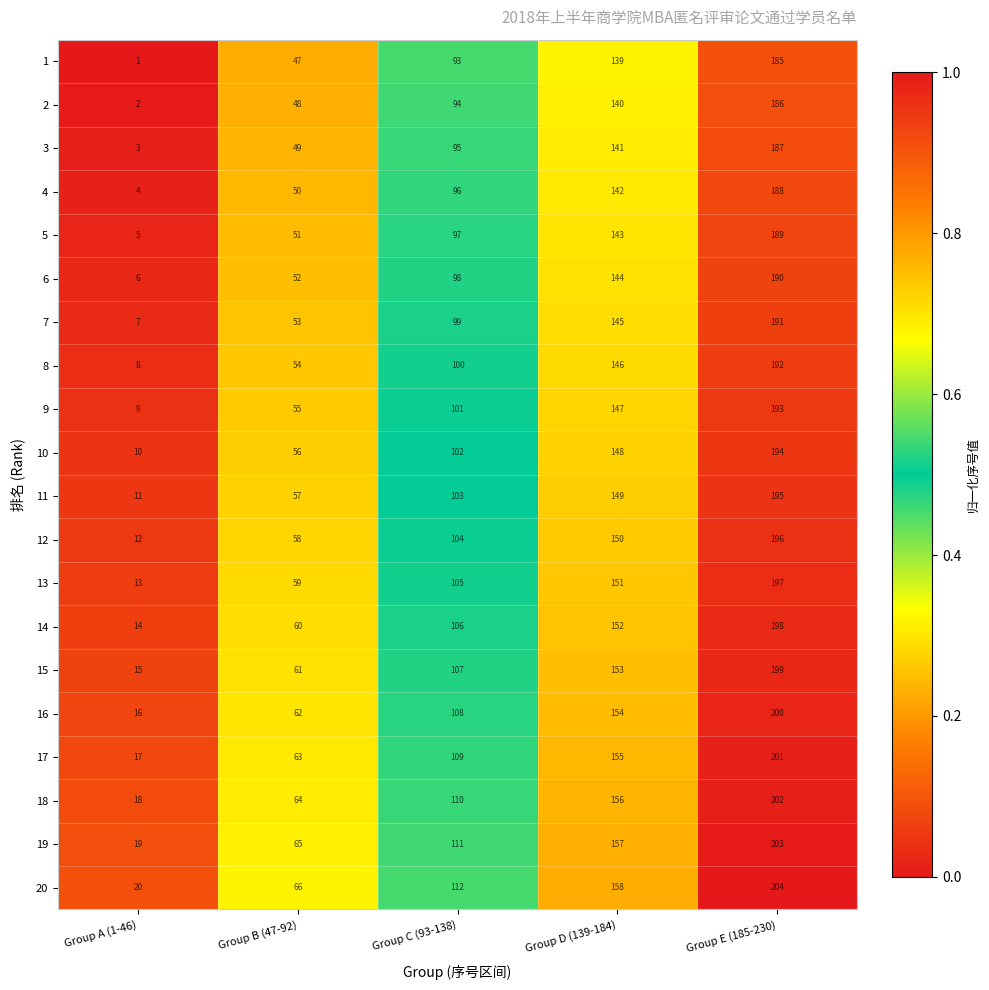

Is it true that 5 equals 5 at Group A (1-46)?

True